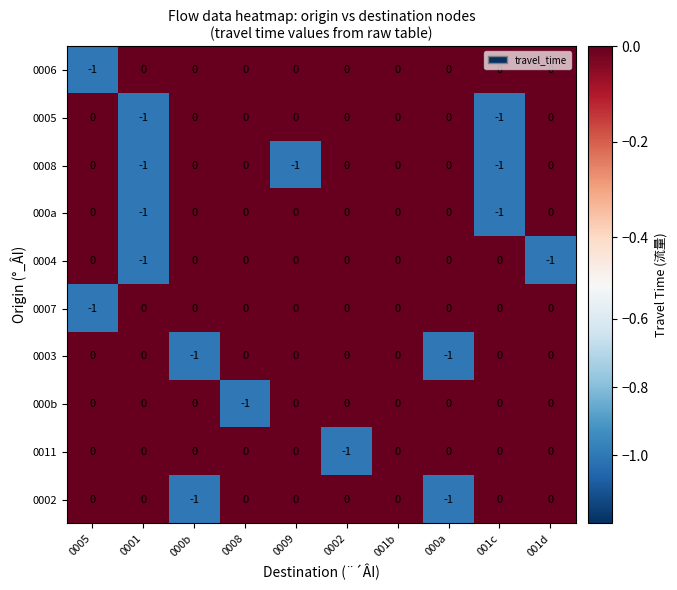

Count the number of categories in the chart.

10